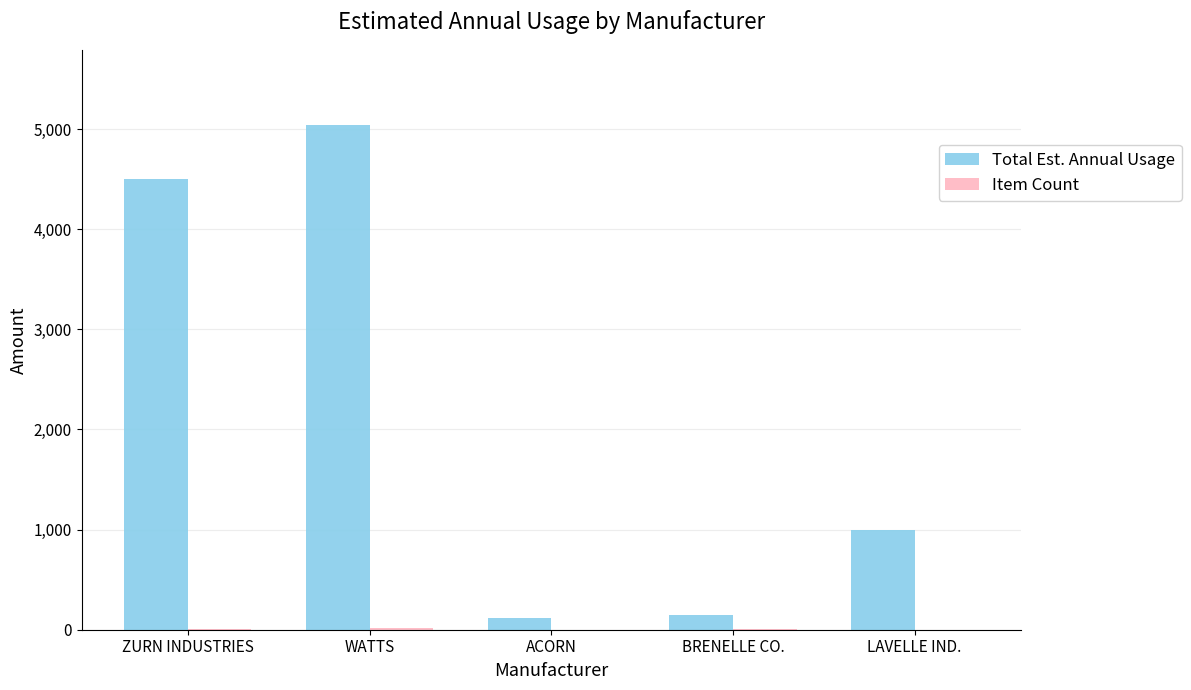

True or false: Total Est. Annual Usage has a value of 8427 at WATTS.

False